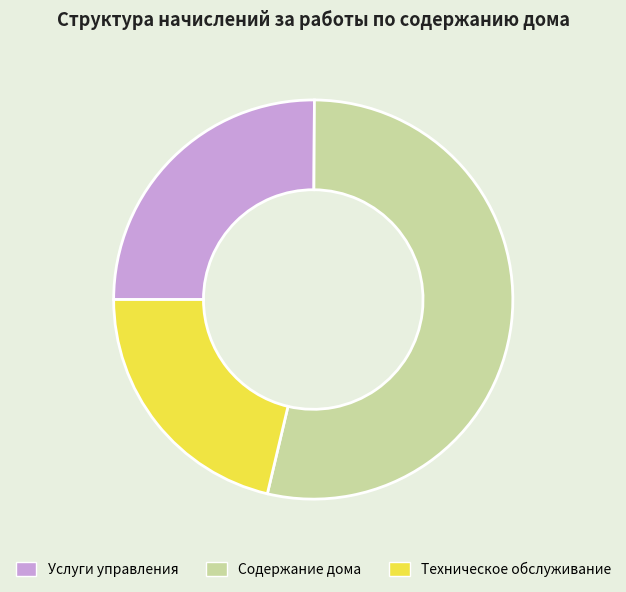

Count the number of slices in the pie.

3